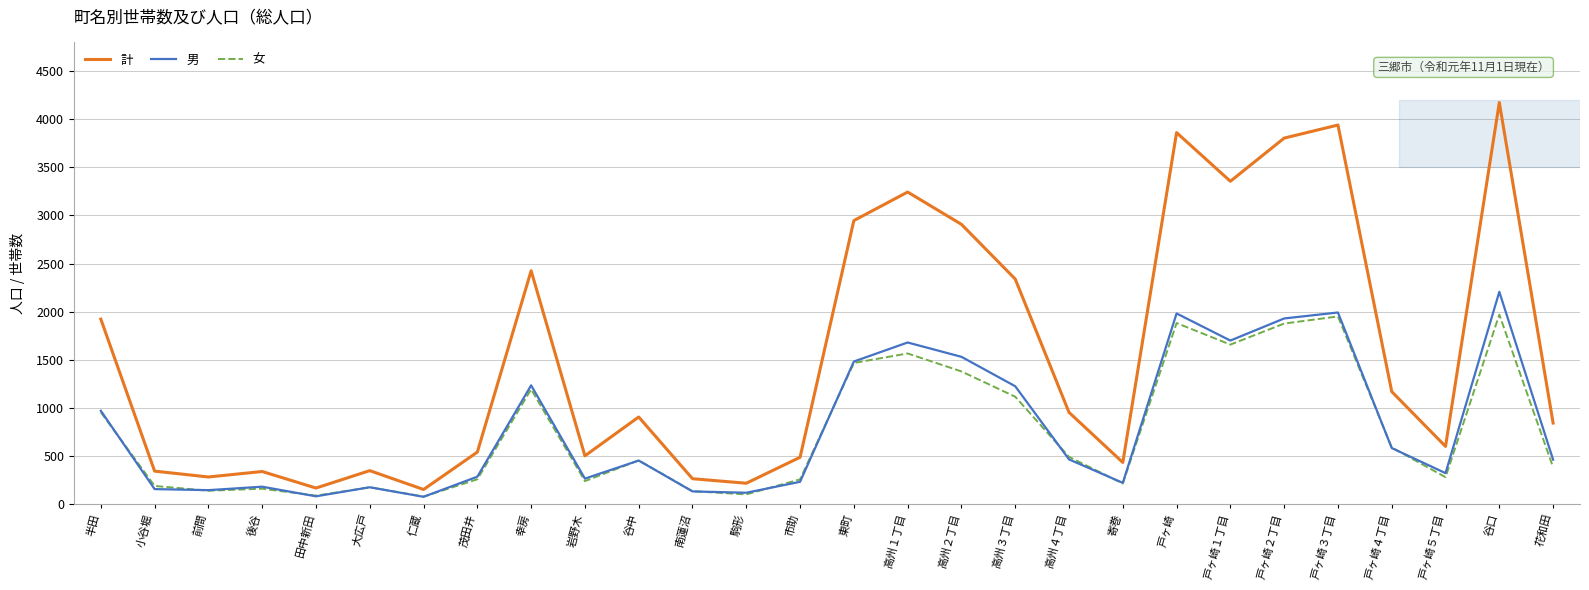

What is the greatest value displayed?

4175